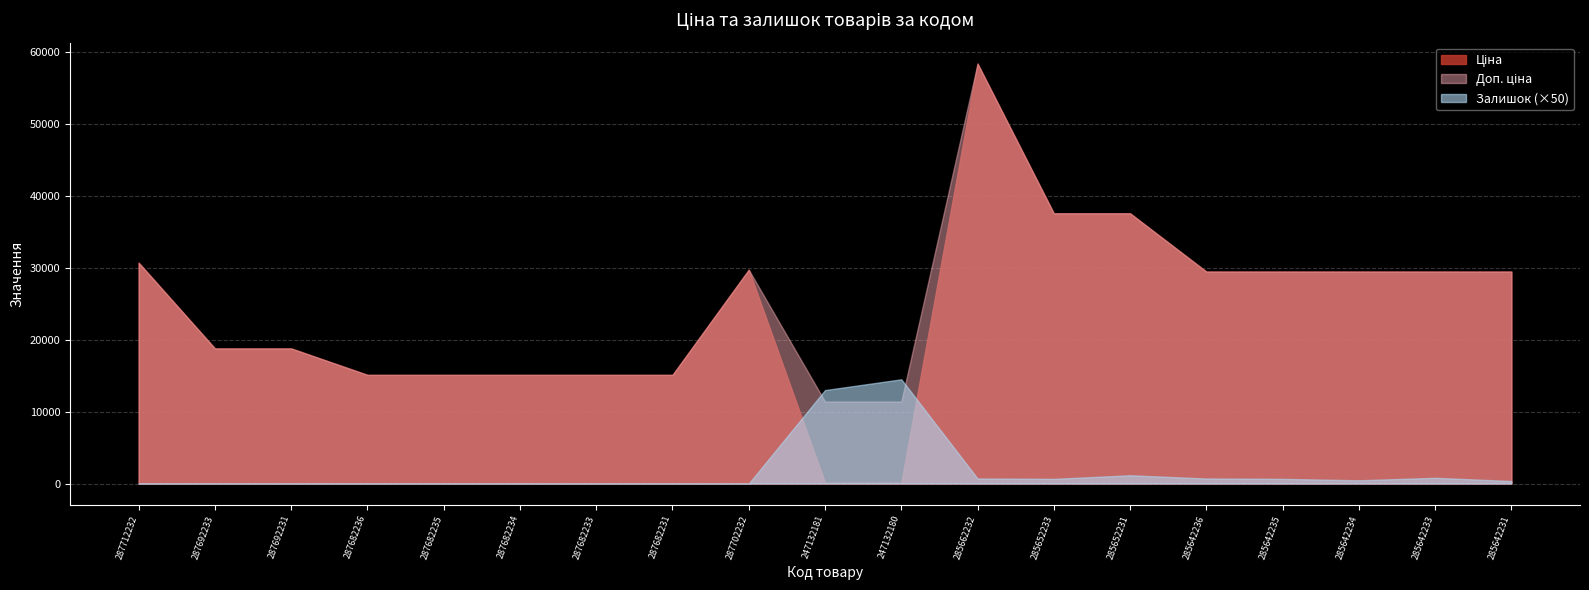

Which category has the lowest value in the Ціна series?

247132181